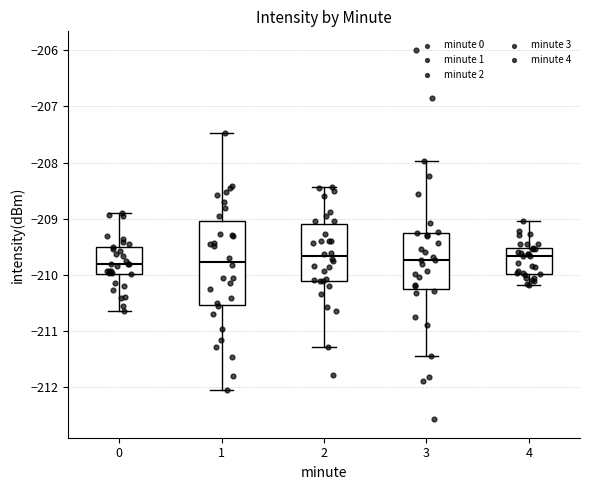

Comparing the boxes themselves (not the whiskers), which one is the tallest?

1